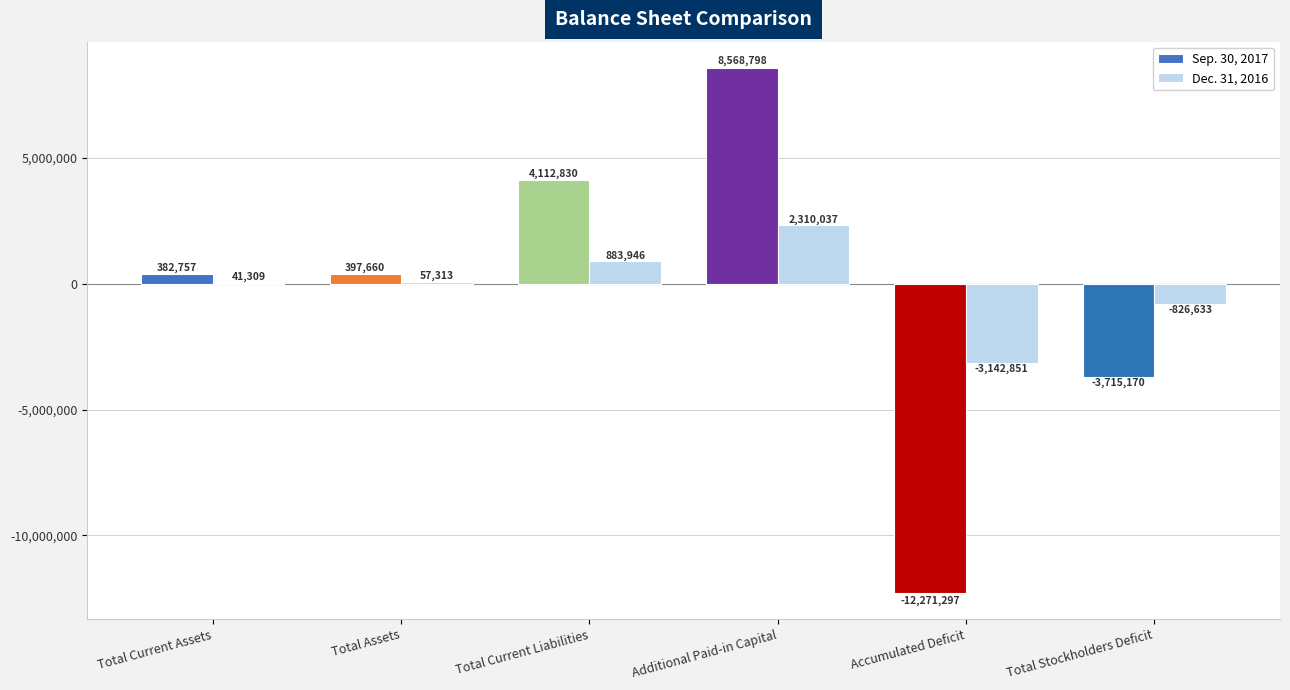

True or false: Sep. 30, 2017 has a value of 397660 at Total Assets.

True